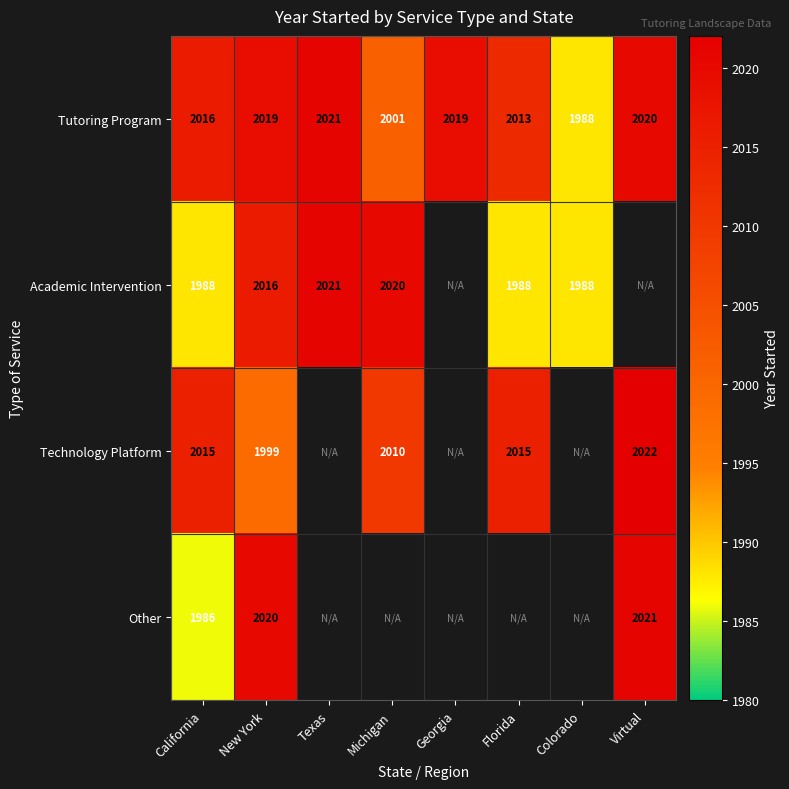

The Tutoring Program series shows 2019 at Georgia. True or false?

True